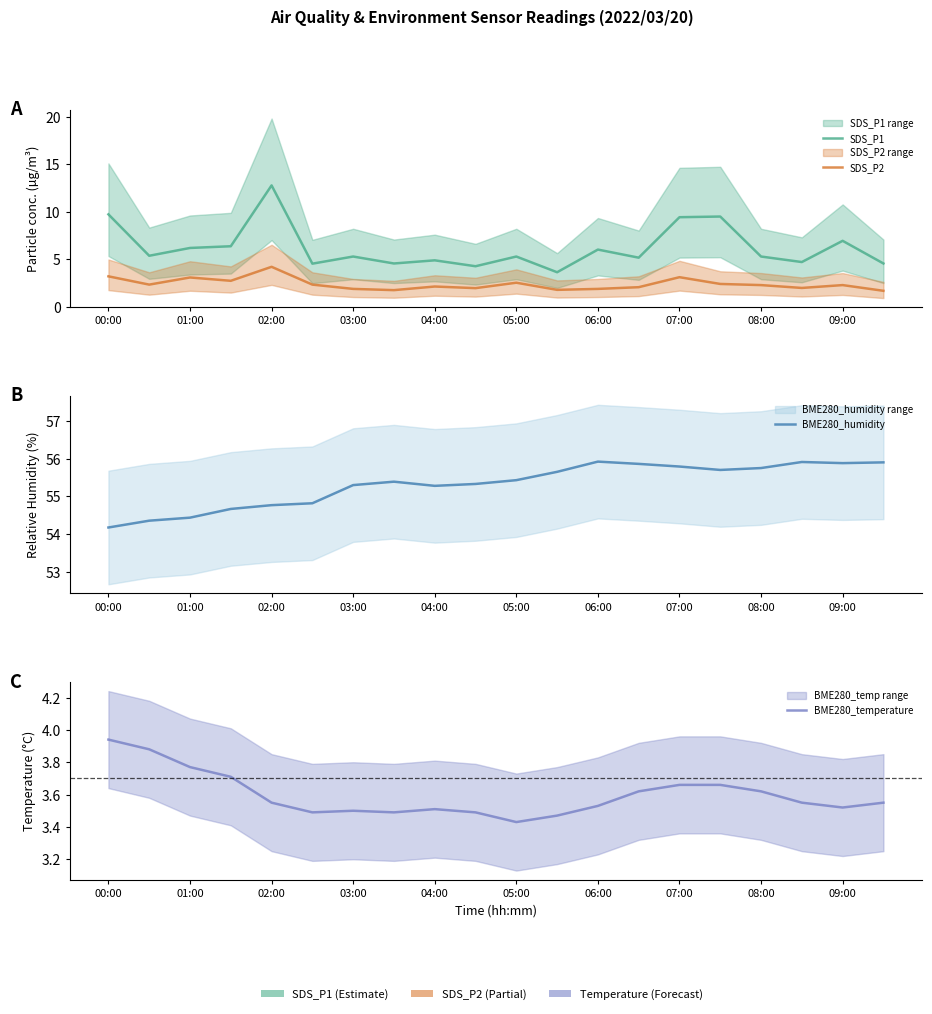

How many series are shown in this chart?

4